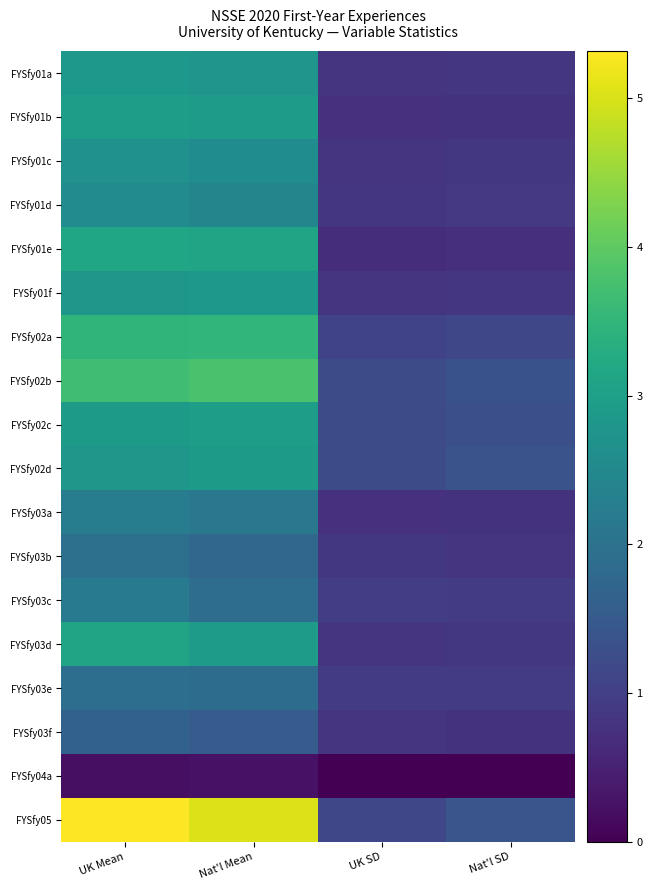

Which has a higher value, Nat'l SD or UK Mean?

UK Mean